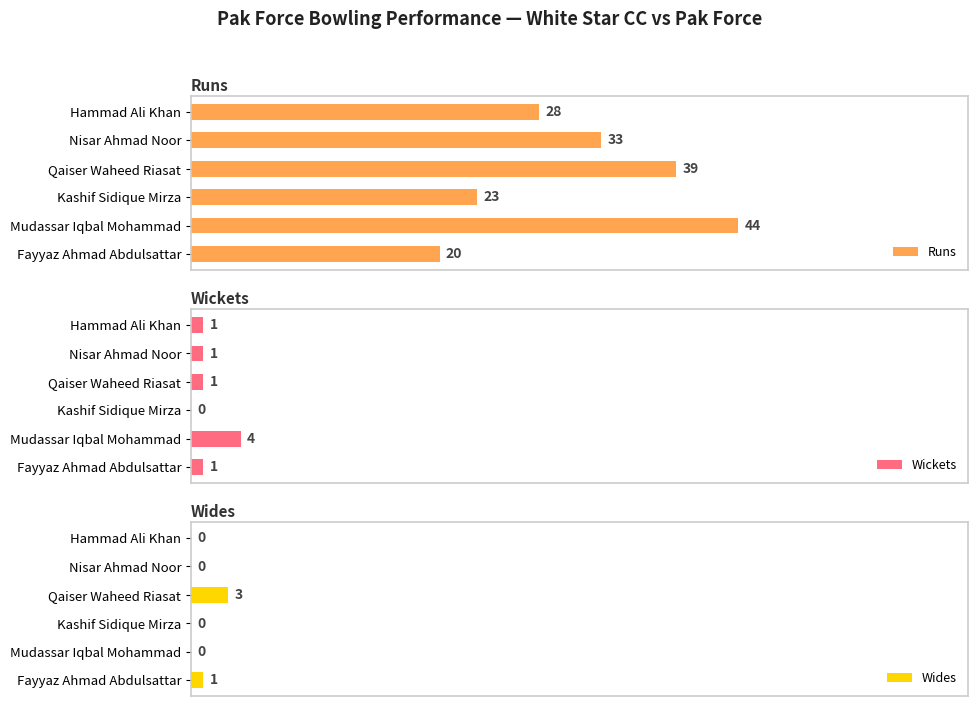

At which label does Runs reach its minimum?

Fayyaz Ahmad Abdulsattar